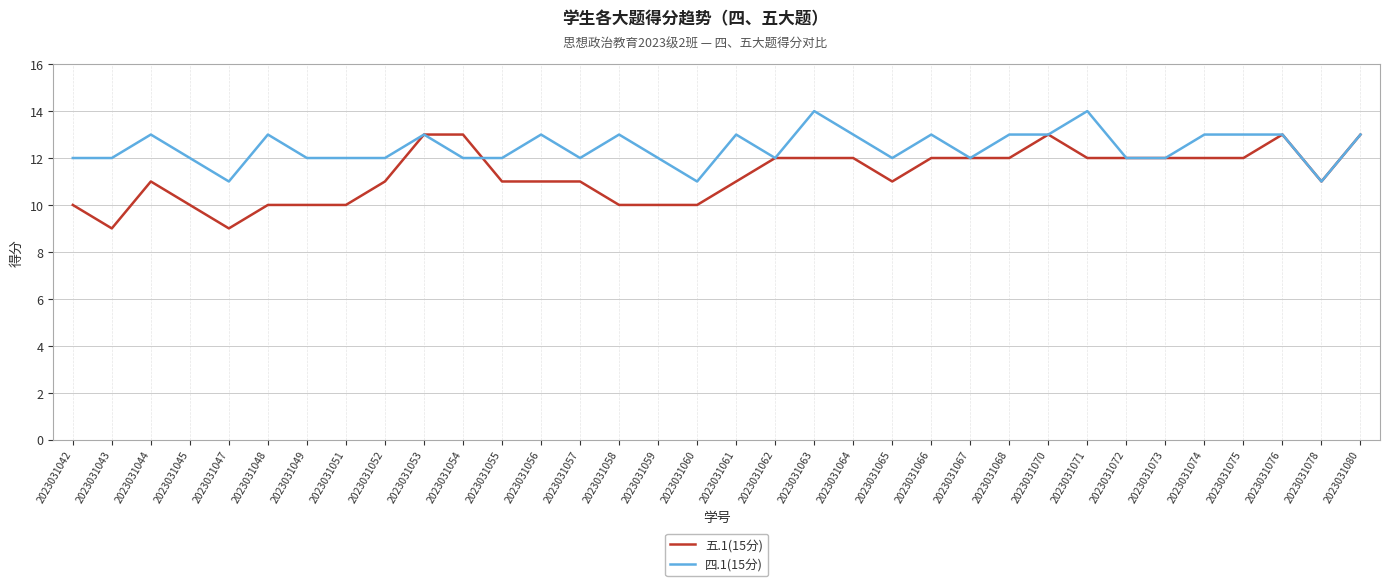

True or false: 四.1(15分) has a value of 16 at 2023031072.

False